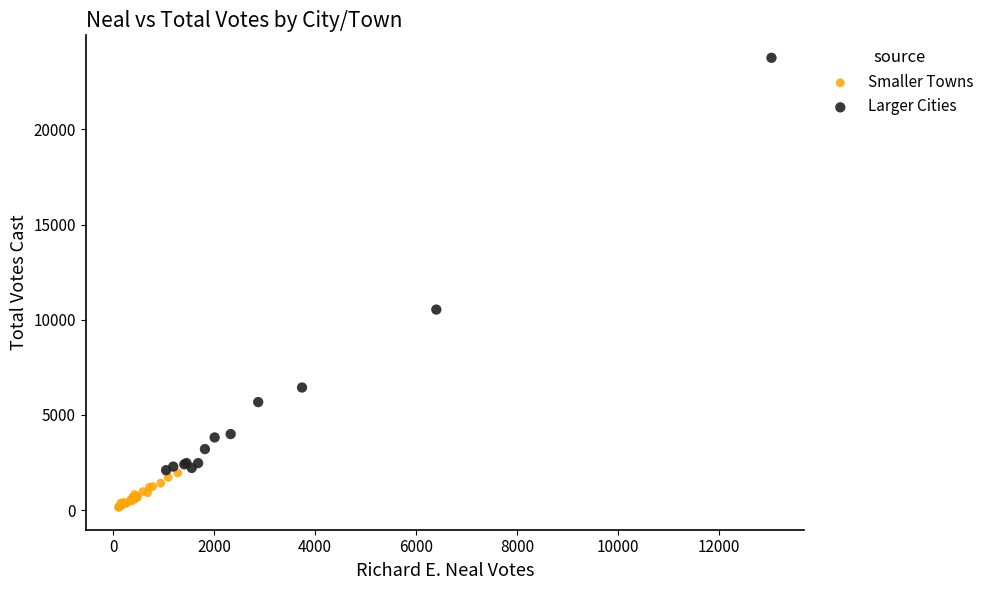

Which series reaches the minimum Y coordinate?

Smaller Towns